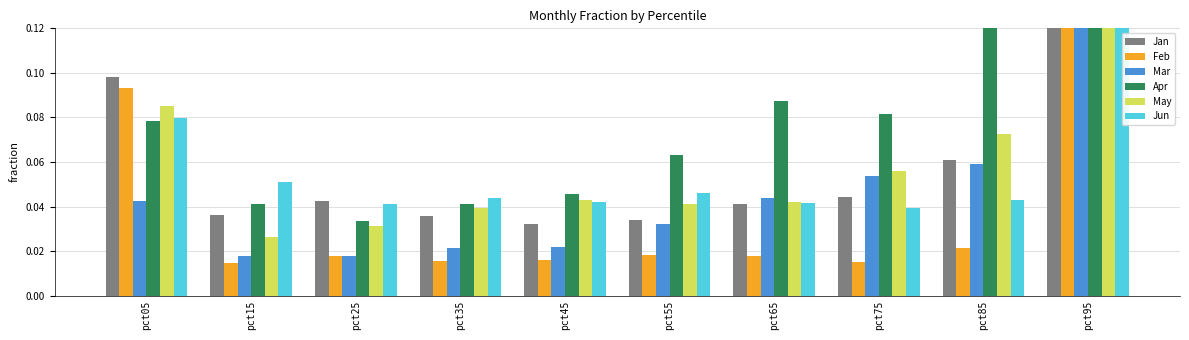

Reading left to right, extract all data points from this chart.

Jan: 0.1	0.0	0.0	0.0	0.0	0.0	0.0	0.0	0.1	0.3
Feb: 0.1	0.0	0.0	0.0	0.0	0.0	0.0	0.0	0.0	0.4
Mar: 0.0	0.0	0.0	0.0	0.0	0.0	0.0	0.1	0.1	0.6
Apr: 0.1	0.0	0.0	0.0	0.0	0.1	0.1	0.1	0.2	0.5
May: 0.1	0.0	0.0	0.0	0.0	0.0	0.0	0.1	0.1	0.8
Jun: 0.1	0.1	0.0	0.0	0.0	0.0	0.0	0.0	0.0	0.5